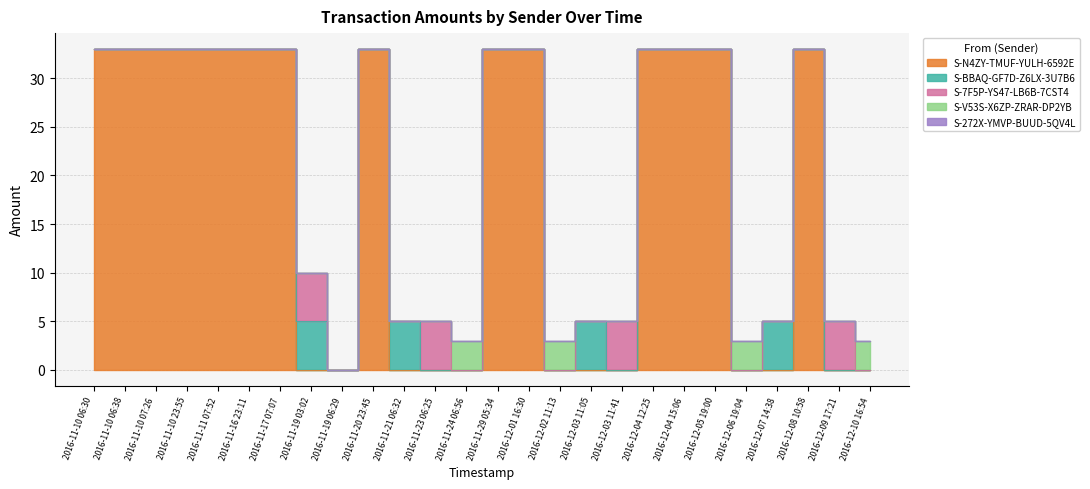

The S-7F5P-YS47-LB6B-7CST4 series shows 0 at 2016-11-19 06:29. True or false?

True